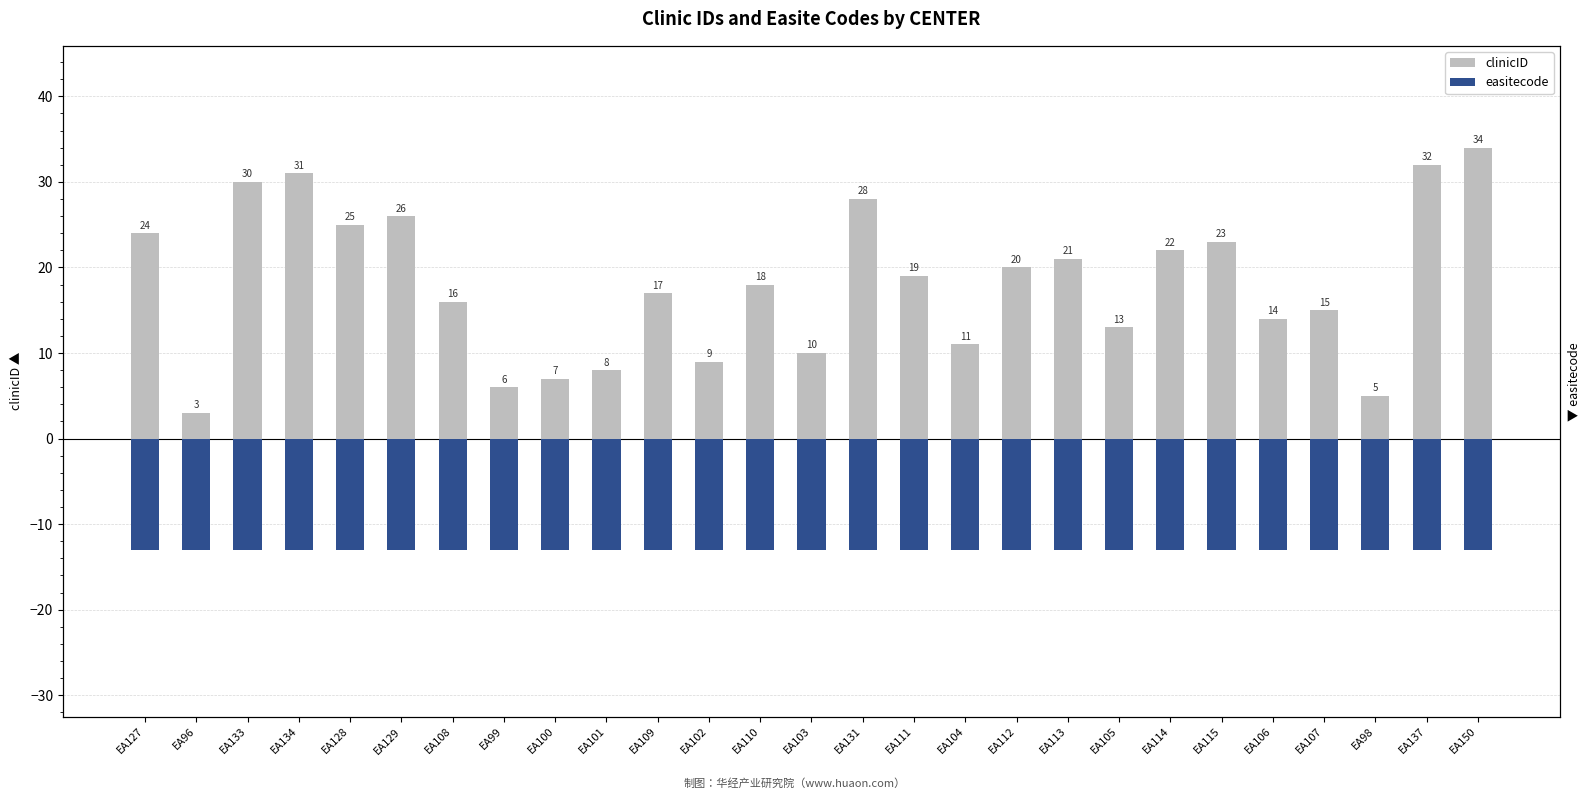

How many data points in clinicID are above 18?

13